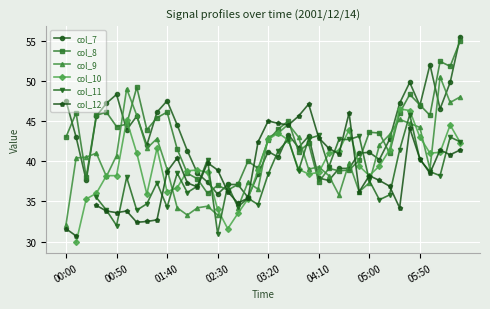

The value of col_9 at 12 is 54.8. True or false?

False